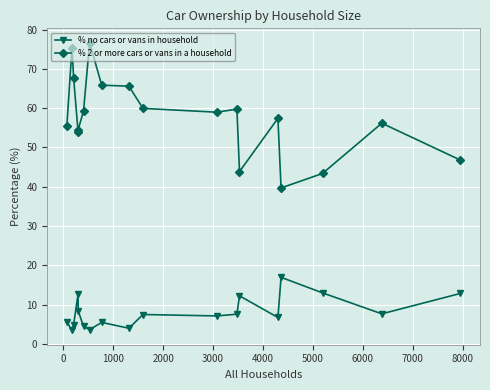

What is the difference between the second highest and minimum values in the % no cars or vans in household series?

9.5